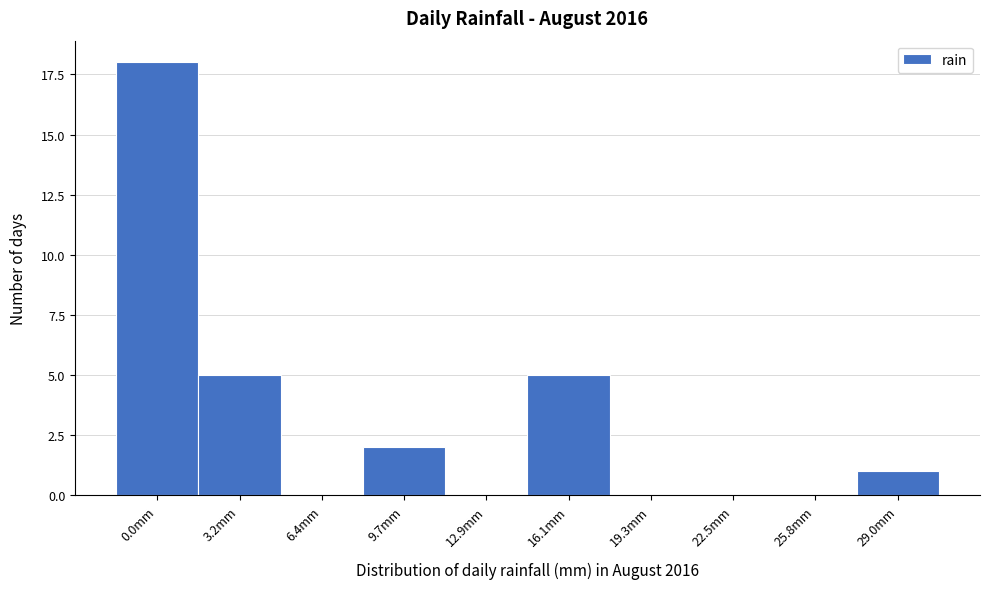

Reading left to right, extract all data points from this chart.

0.0mm=18	3.2mm=5	6.4mm=0	9.7mm=2	12.9mm=0	16.1mm=5	19.3mm=0	22.5mm=0	25.8mm=0	29.0mm=1